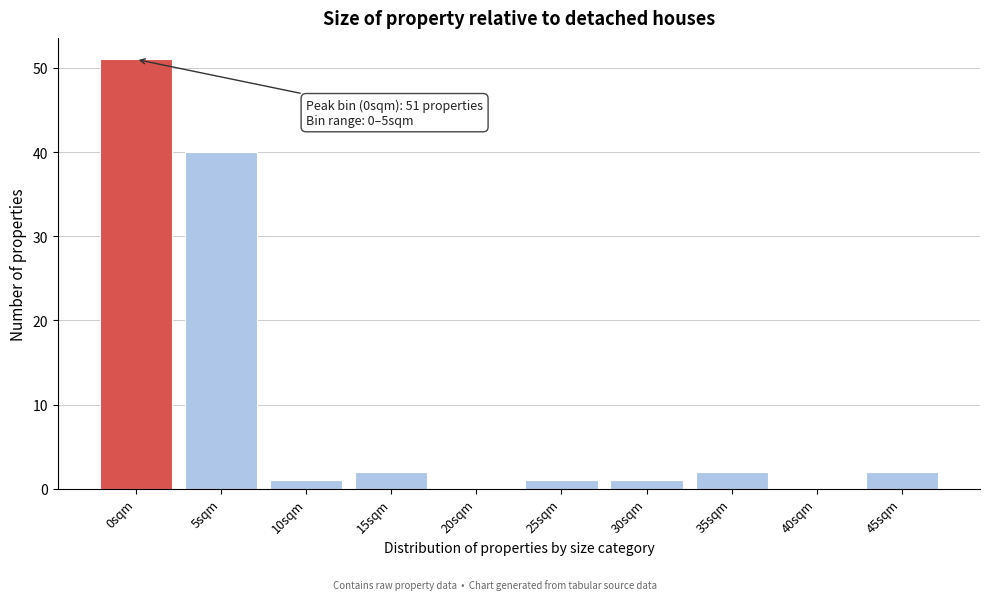

Reading right to left, list all the values displayed in this chart.

45sqm=2	40sqm=0	35sqm=2	30sqm=1	25sqm=1	20sqm=0	15sqm=2	10sqm=1	5sqm=40	0sqm=51